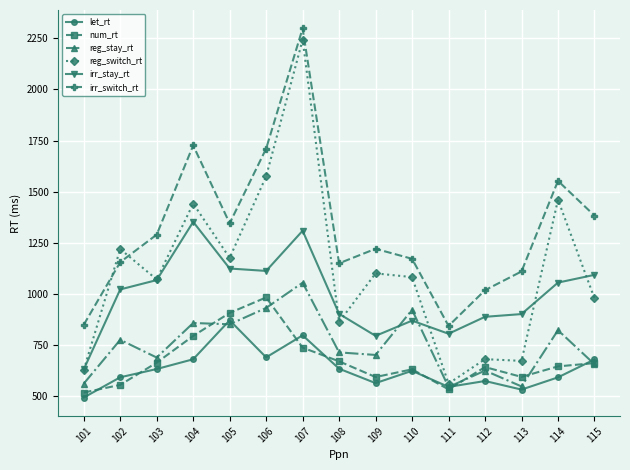

In reg_switch_rt, how many points are higher than both neighbors (excluding endpoints)?

6